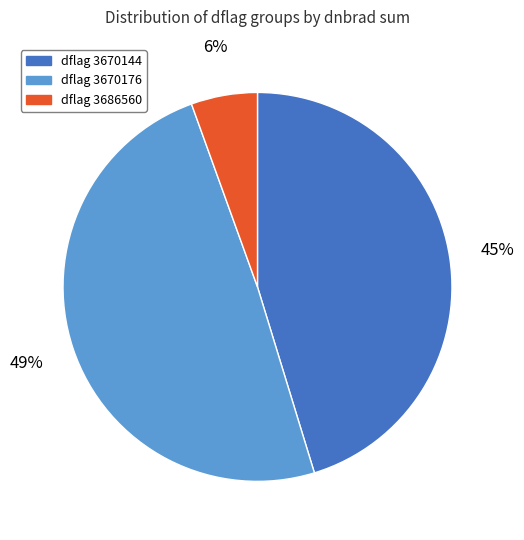

Is there a majority slice in this chart?

No